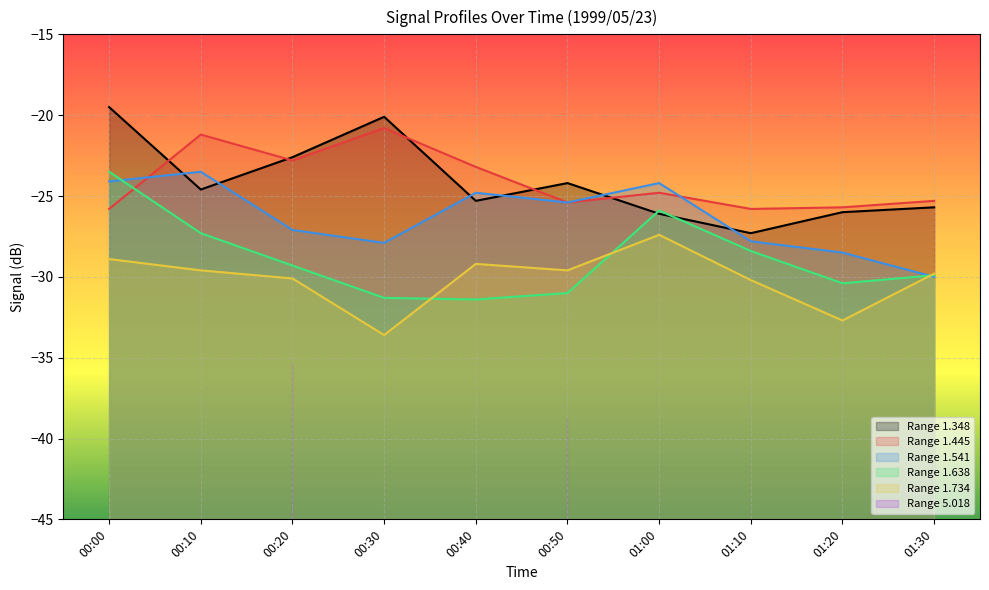

What is the label of the 6th point from the right?

00:40